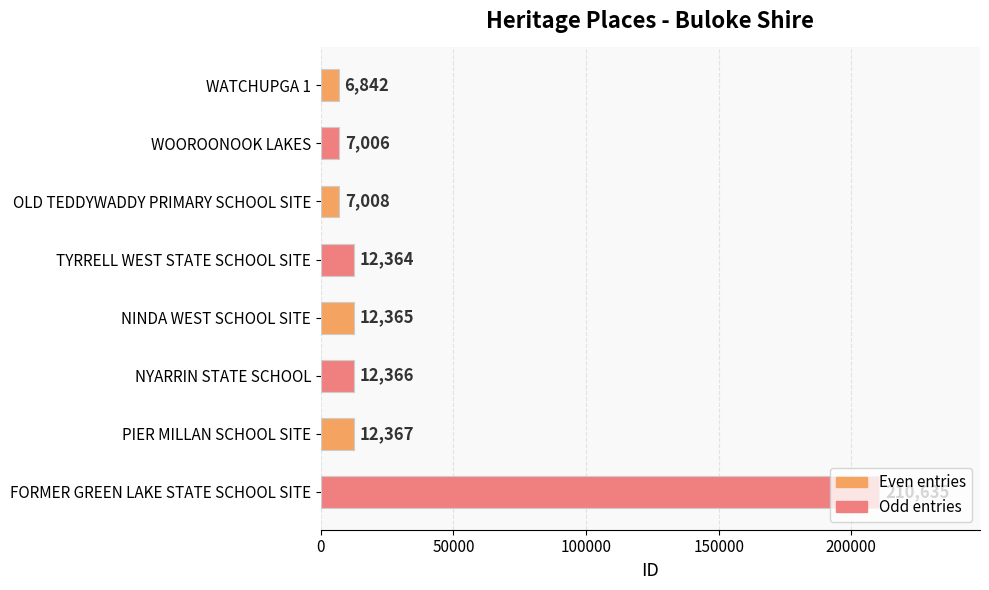

What position from the bottom is WOOROONOOK LAKES?

7